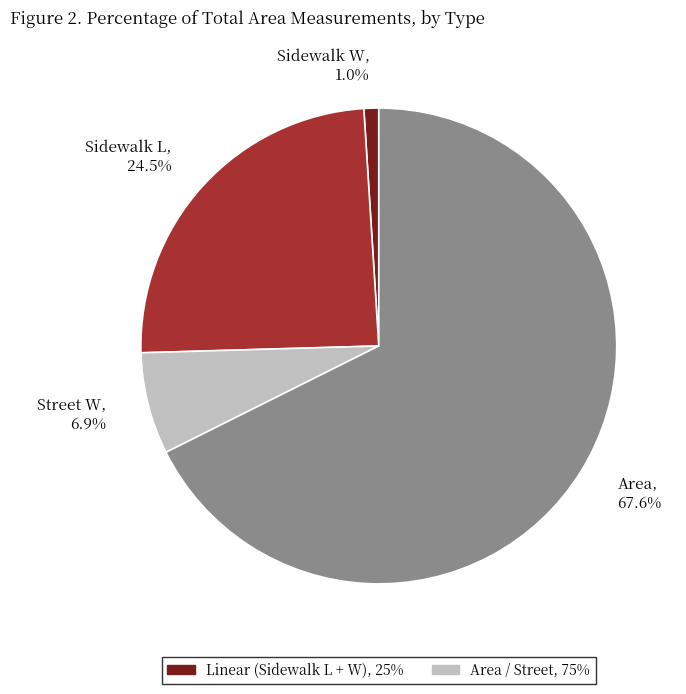

To the nearest percent, what is the average slice percentage?

25%